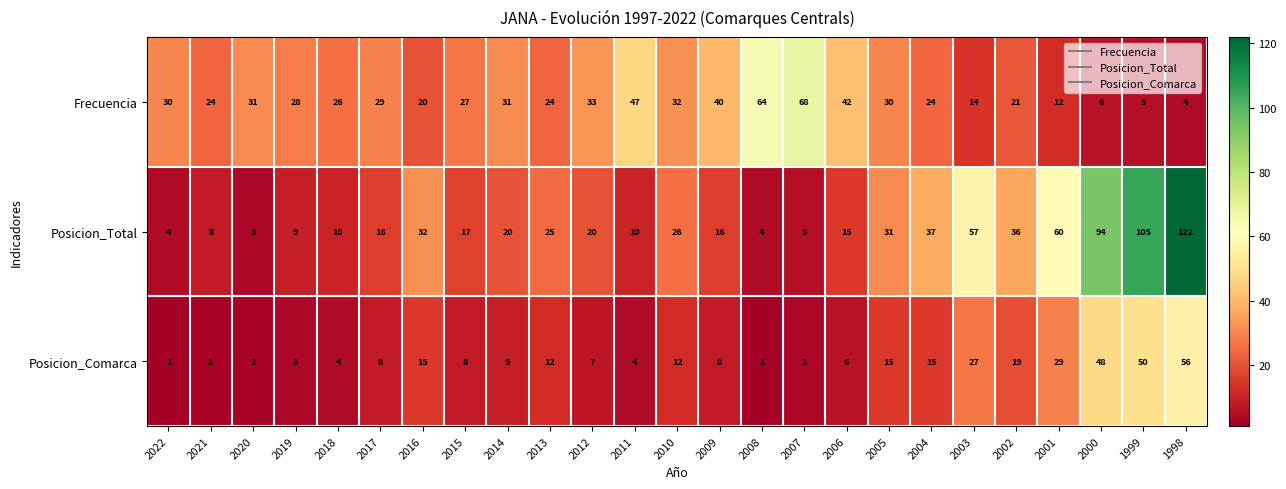

At which category is the sum across all series the highest?

1998